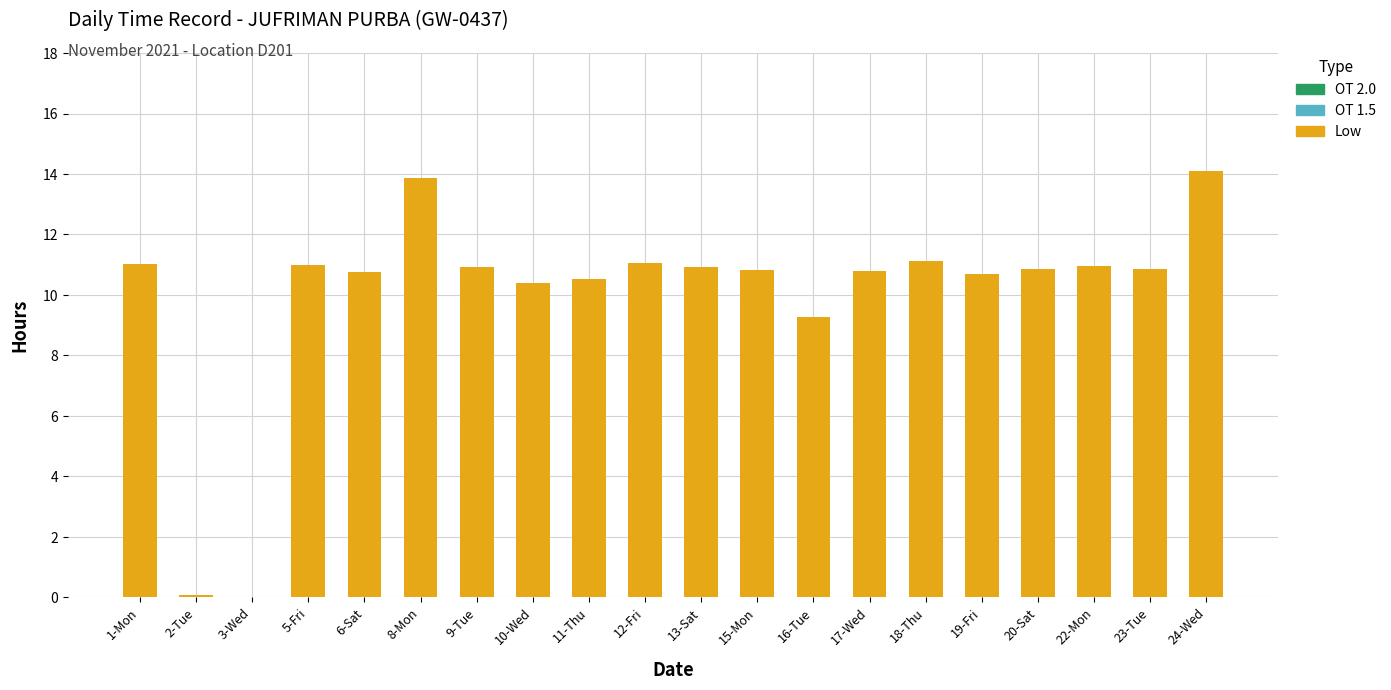

What is the greatest value displayed?

14.1